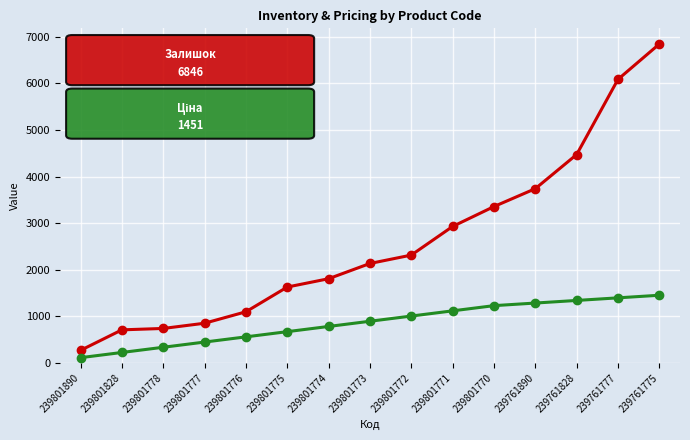

At which category does the chart reach its peak across all series?

239761775